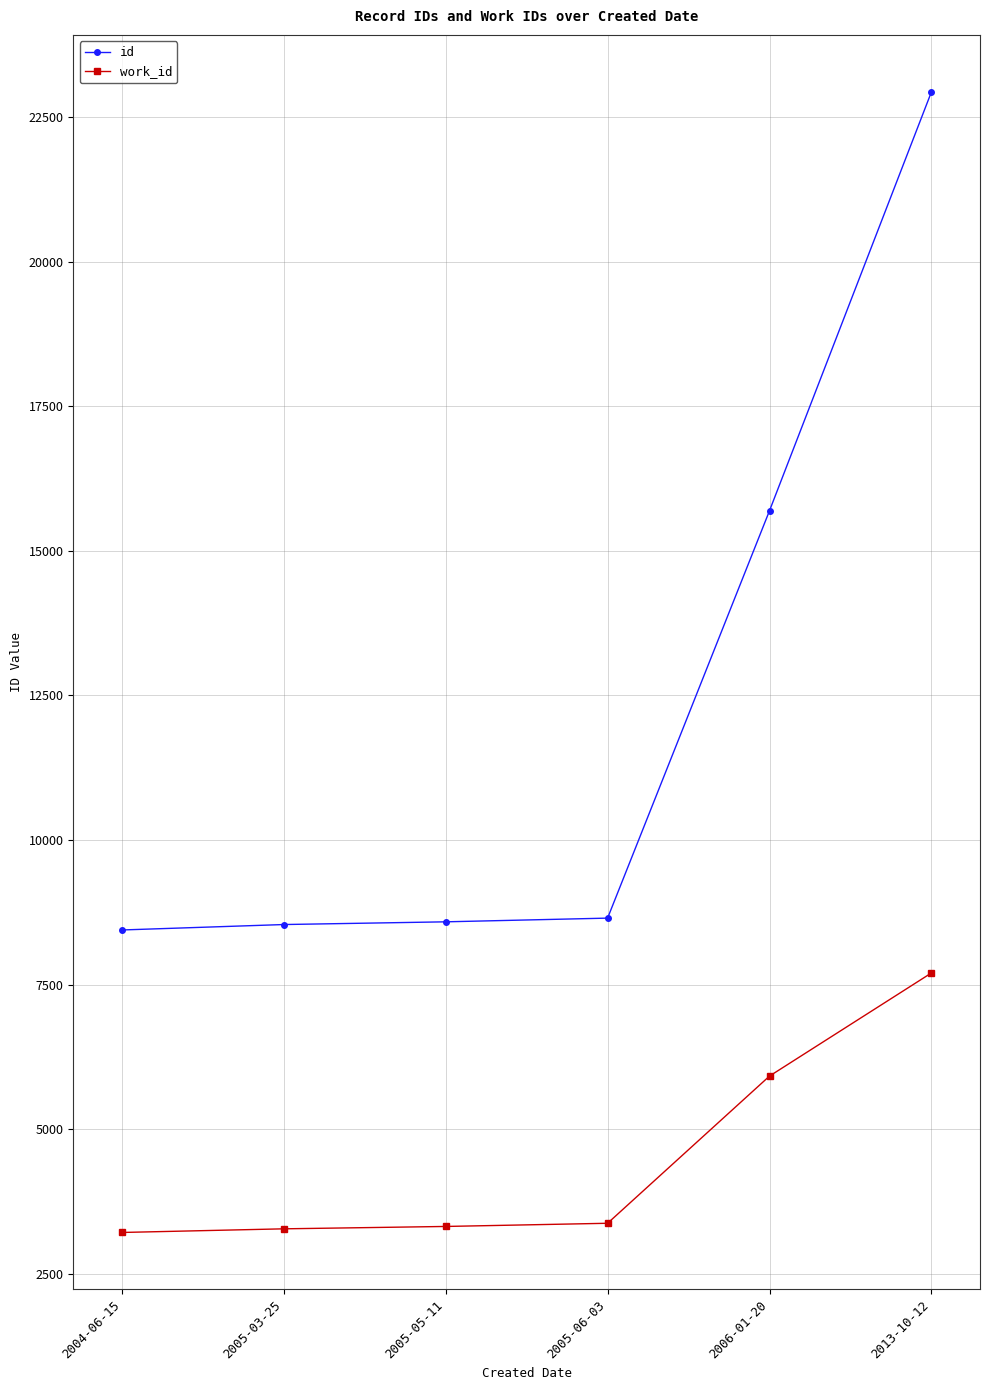

What position from the right is 2005-05-11?

4